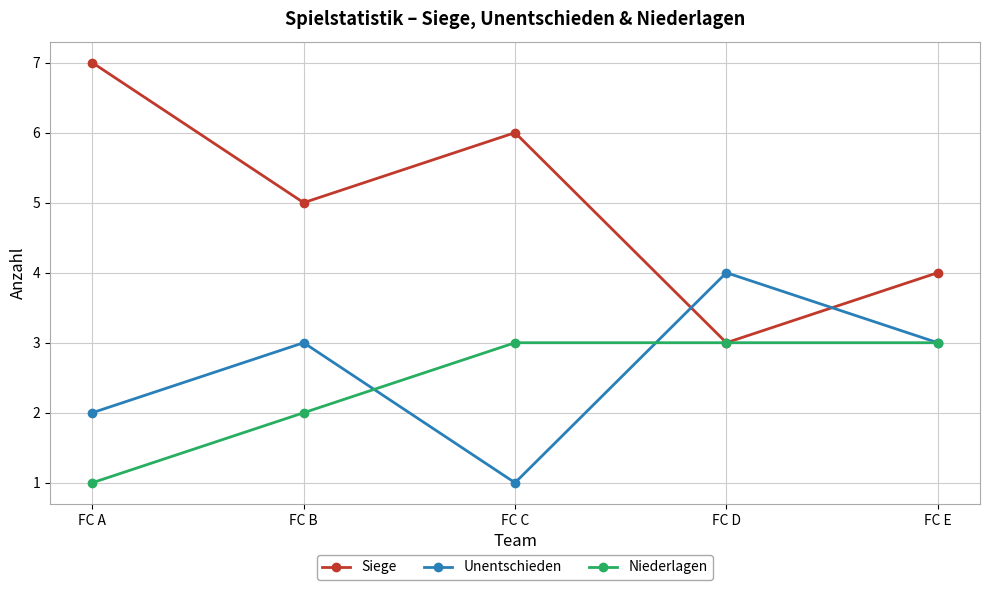

What is the difference between the maximum and minimum values in the Niederlagen series?

2